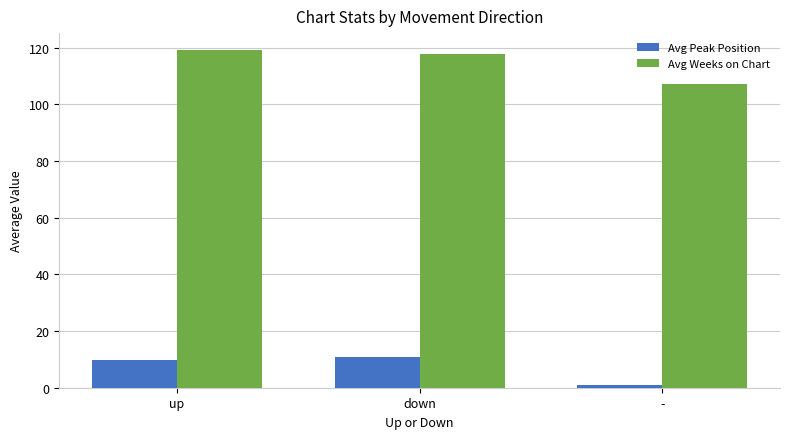

Read the Avg Weeks on Chart value at down.

117.8